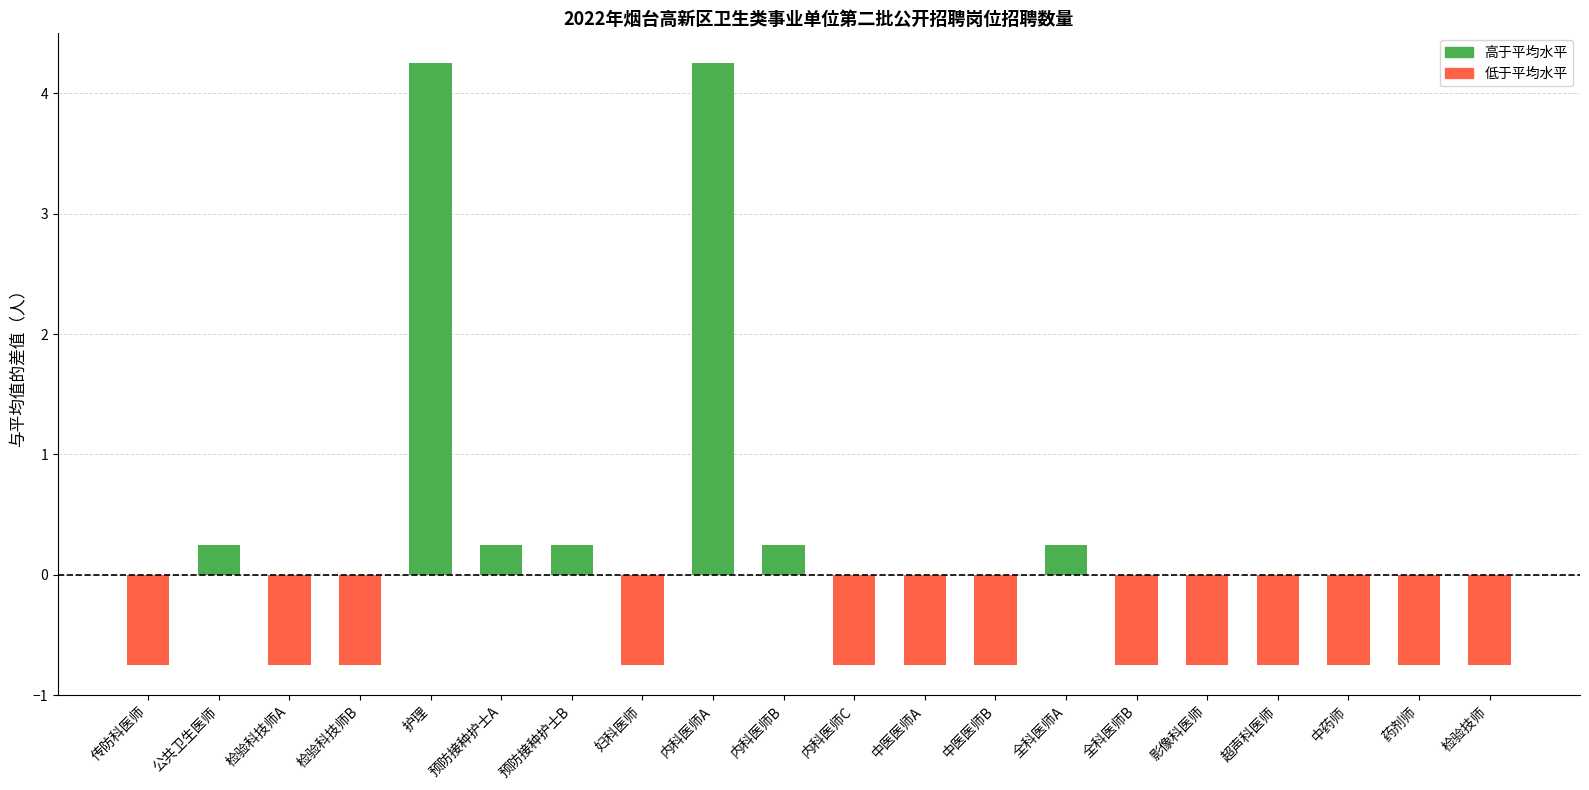

What is the difference between the maximum and second lowest values?

5.0